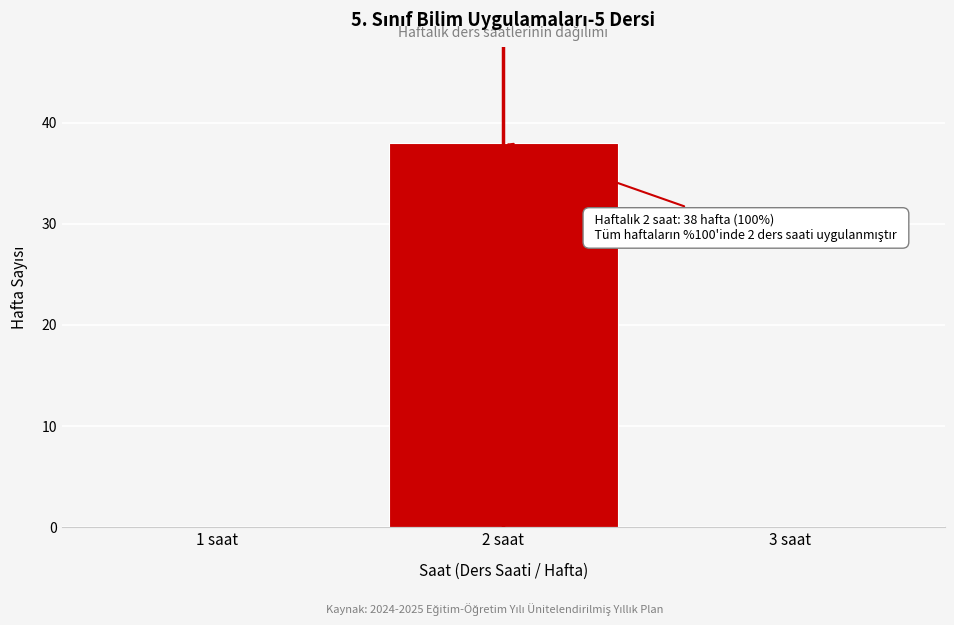

Reading left to right, extract all data points from this chart.

1 saat=0	2 saat=38	3 saat=0